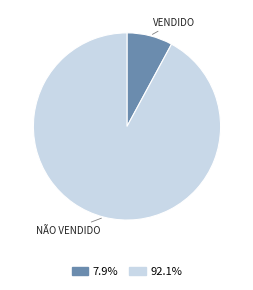

Is there a majority slice in this chart?

Yes